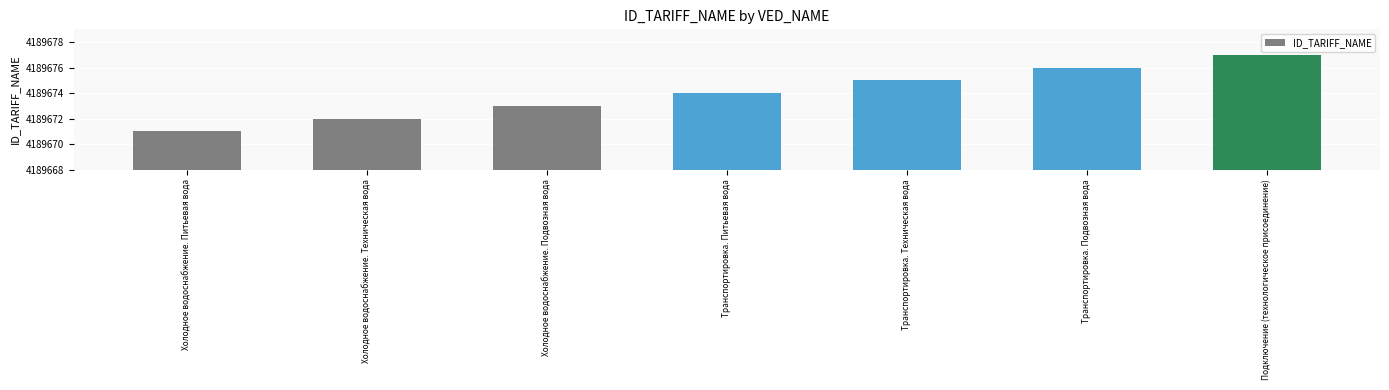

At which category does the chart reach its minimum across all series?

Холодное водоснабжение. Питьевая вода